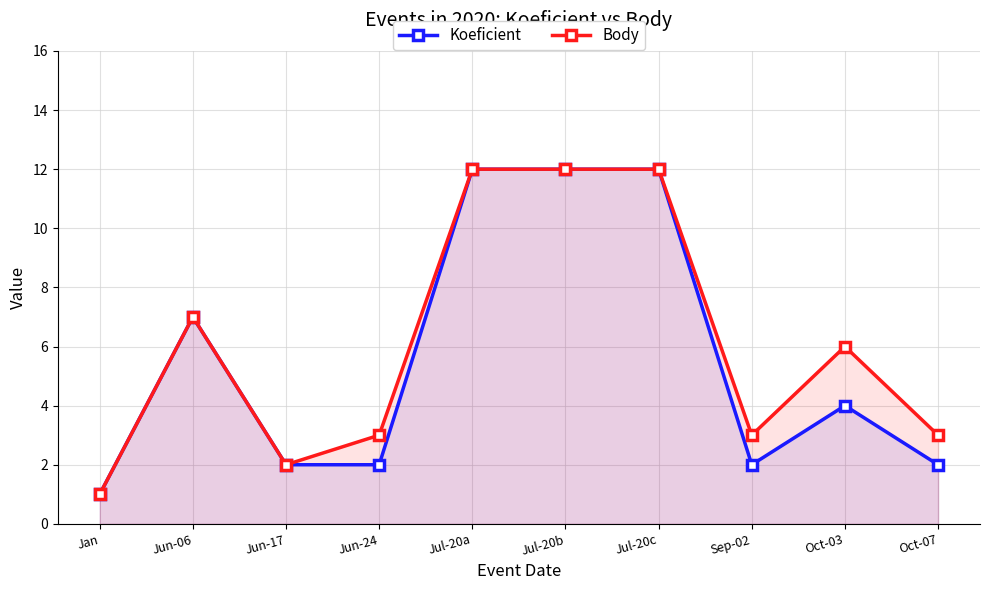

What is the smallest value displayed?

1